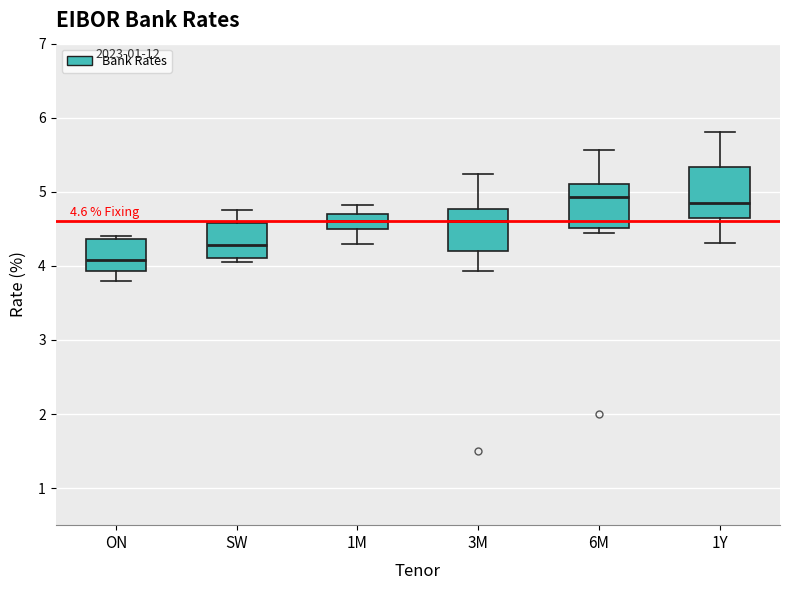

Which box's median line is the lowest?

ON